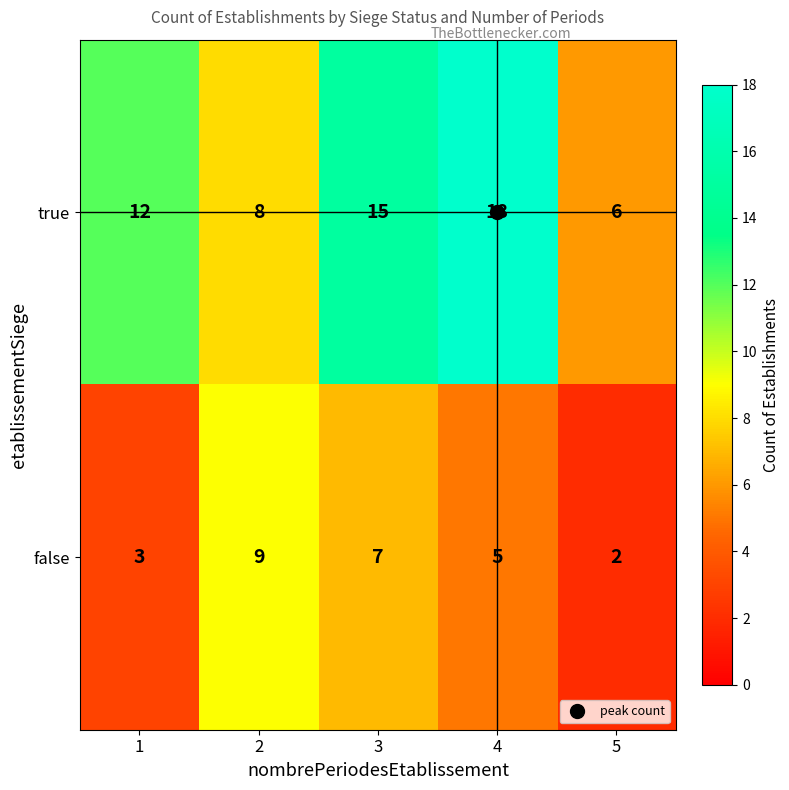

What is the greatest value displayed?

18